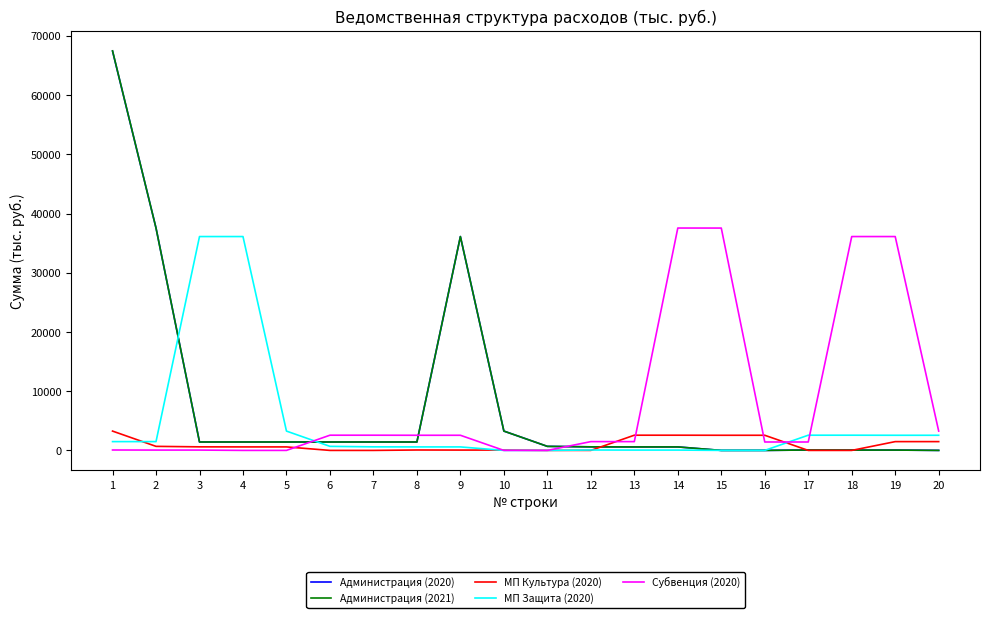

How many intersections are there between Администрация (2020) and МП Защита (2020)?

3